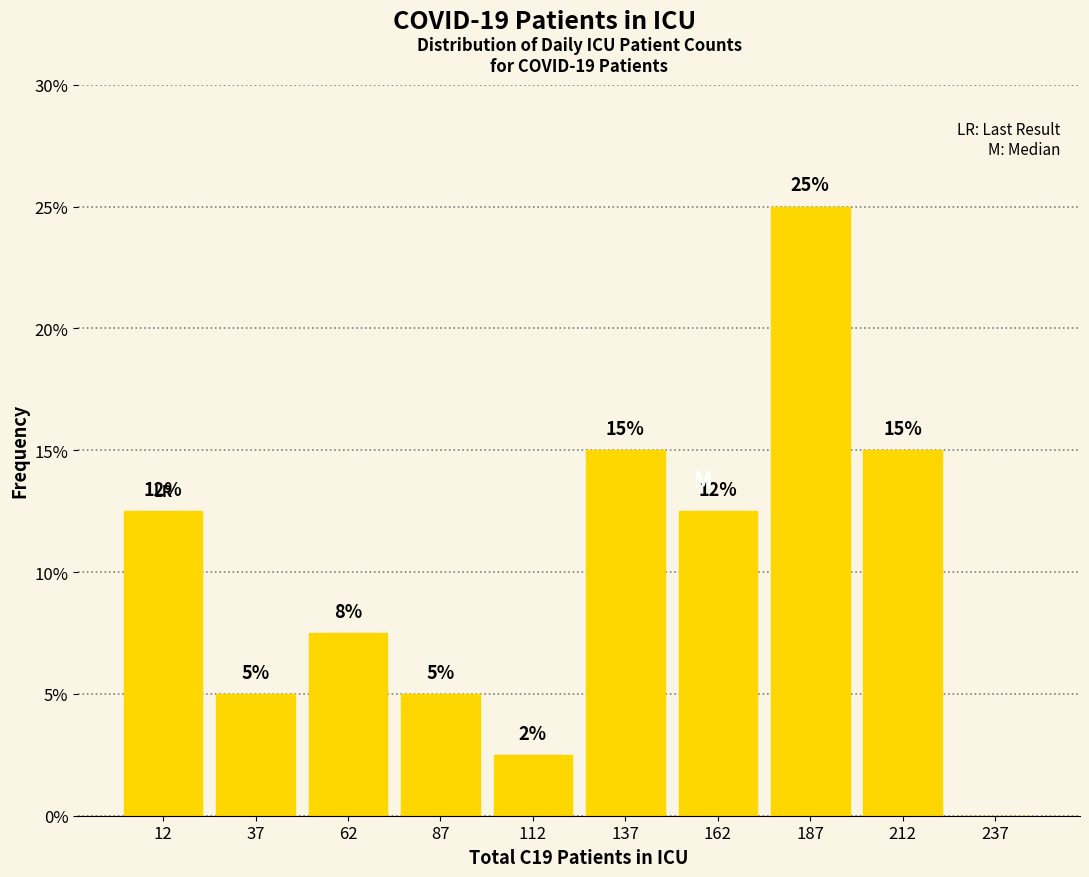

Which range on the x-axis has the tallest bar?

175 to 200